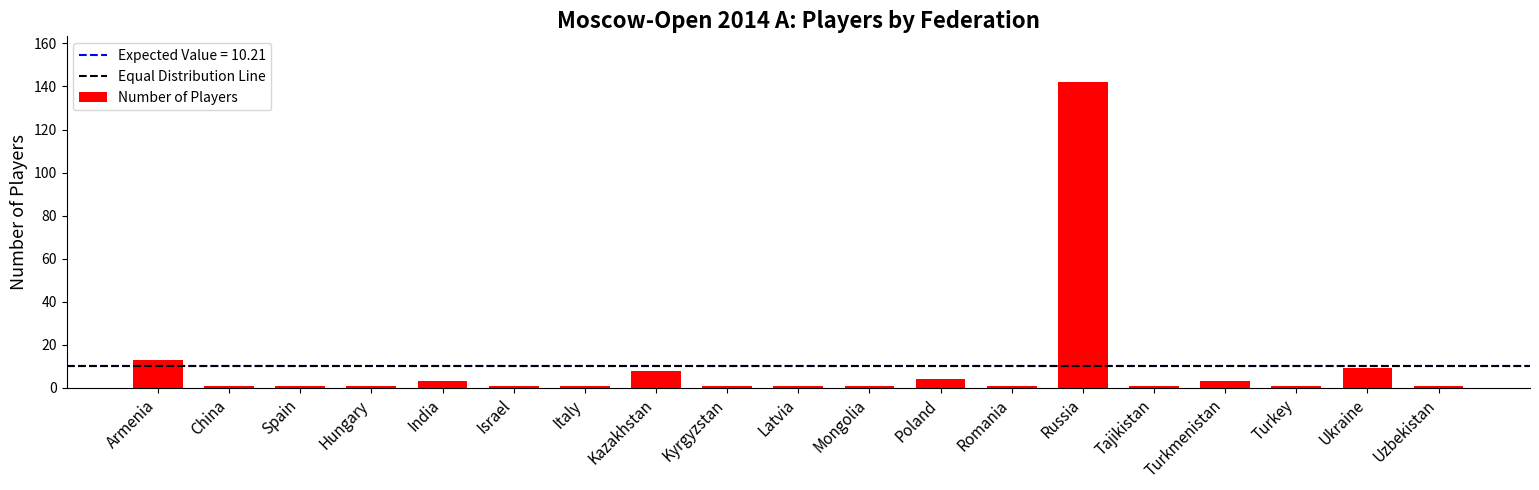

True or false: the data shows 1 at China.

True